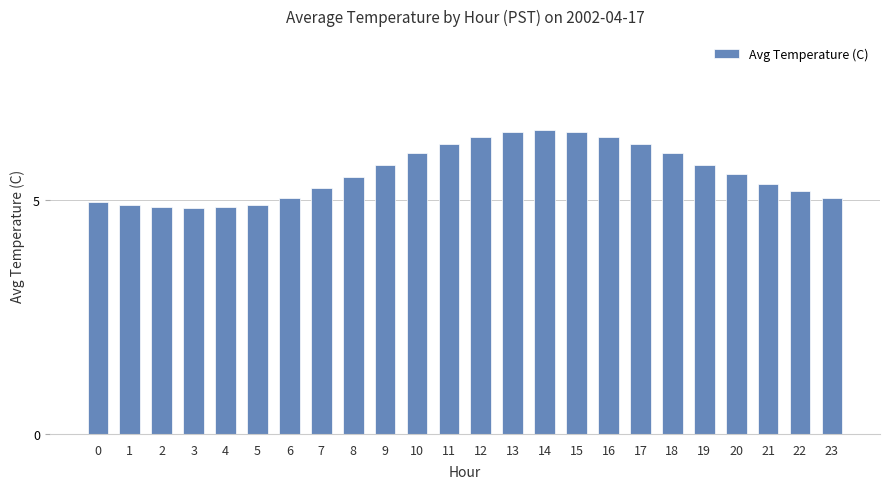

Reading left to right, transcribe all the data shown in this chart.

4.9	4.9	4.8	4.8	4.8	4.9	5.0	5.2	5.5	5.7	6.0	6.2	6.3	6.4	6.5	6.4	6.3	6.2	6.0	5.7	5.5	5.3	5.2	5.0